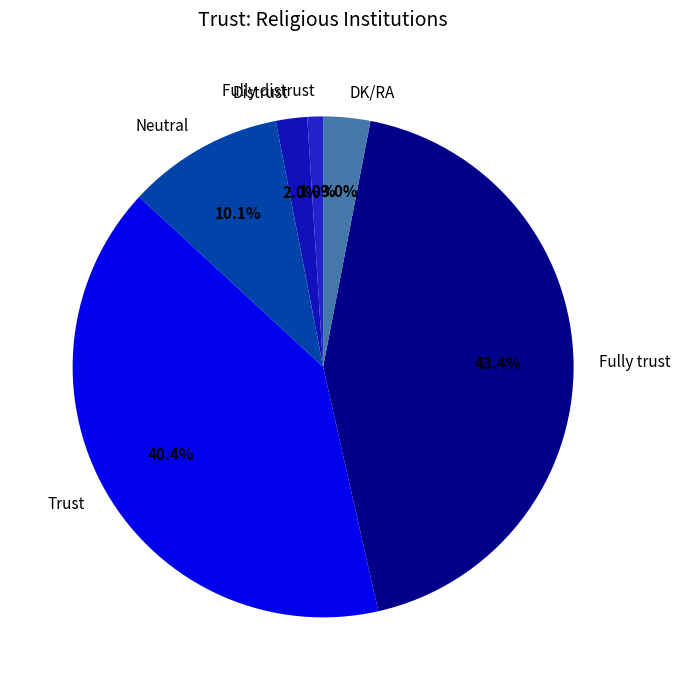

Which slice is the smallest?

Fully distrust